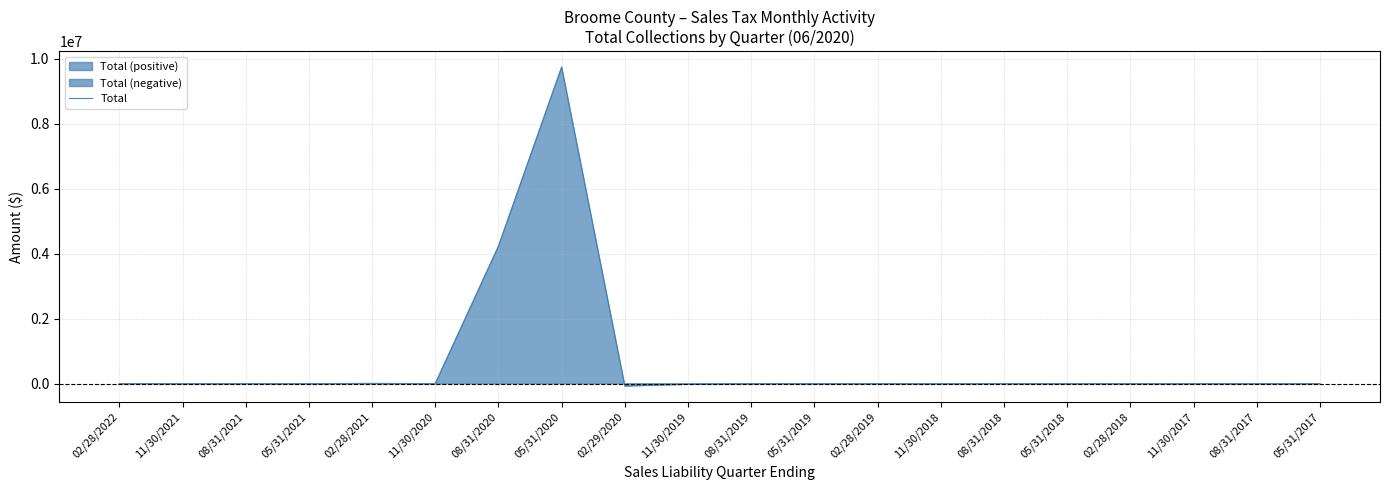

What is the minimum value shown in the chart?

-73537.7